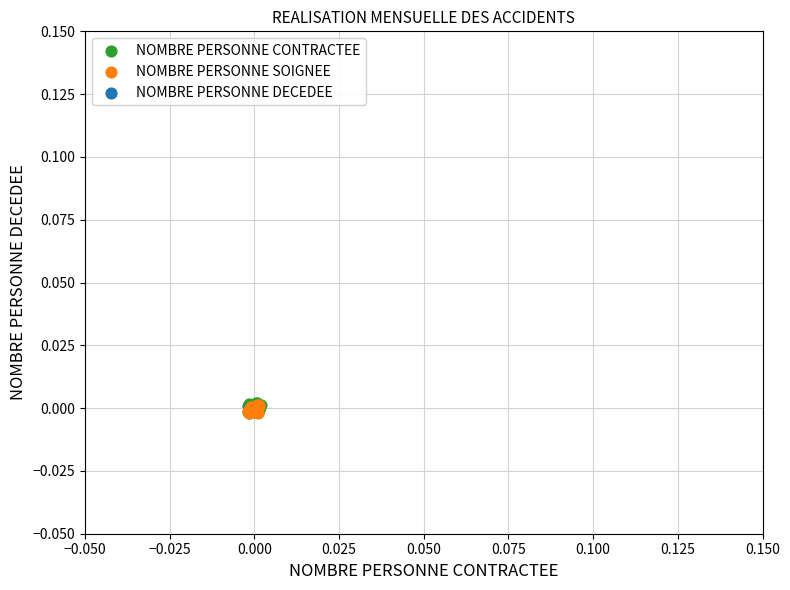

Which series has the widest spread of Y values?

NOMBRE PERSONNE CONTRACTEE